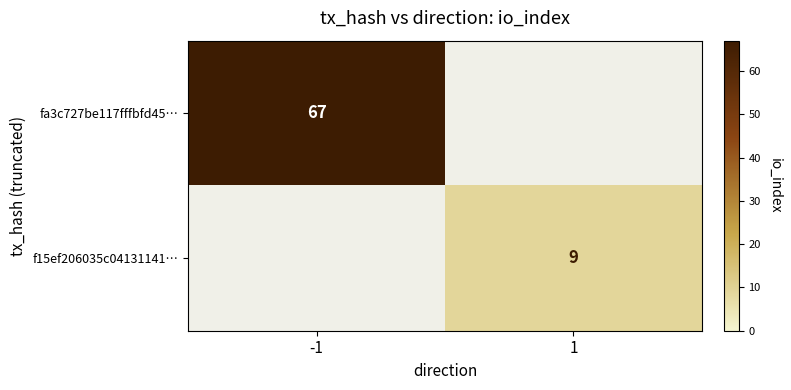

The value of fa3c727be117fffbfd45… at -1 is 107. True or false?

False